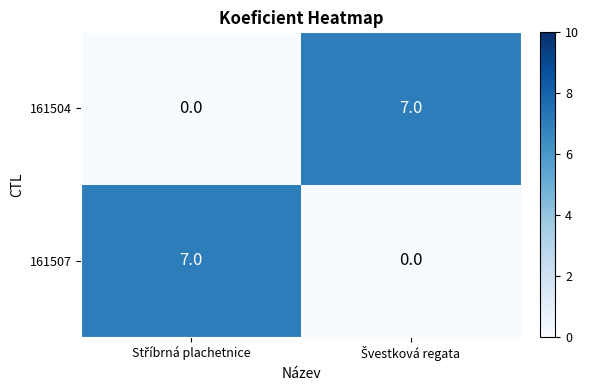

Reading left to right, what are all the values shown in this chart?

161504: 0	7
161507: 7	0